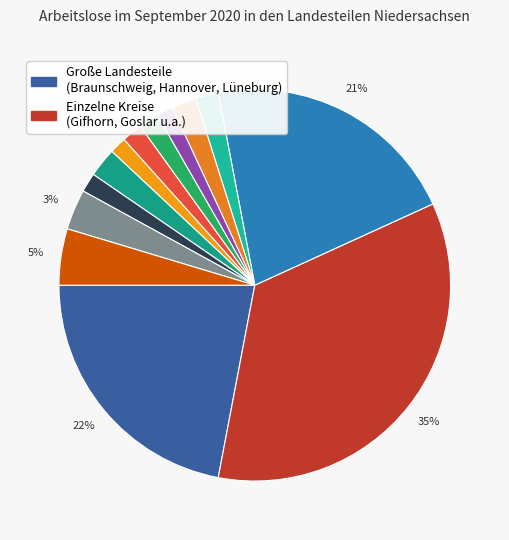

Count the number of slices in the pie.

13